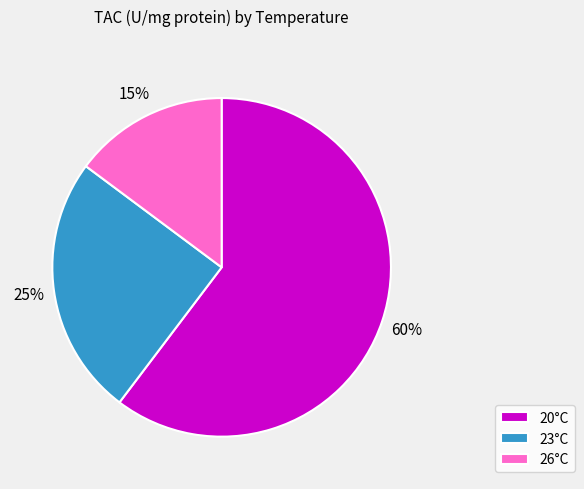

What is the smallest slice in the pie chart?

26°C